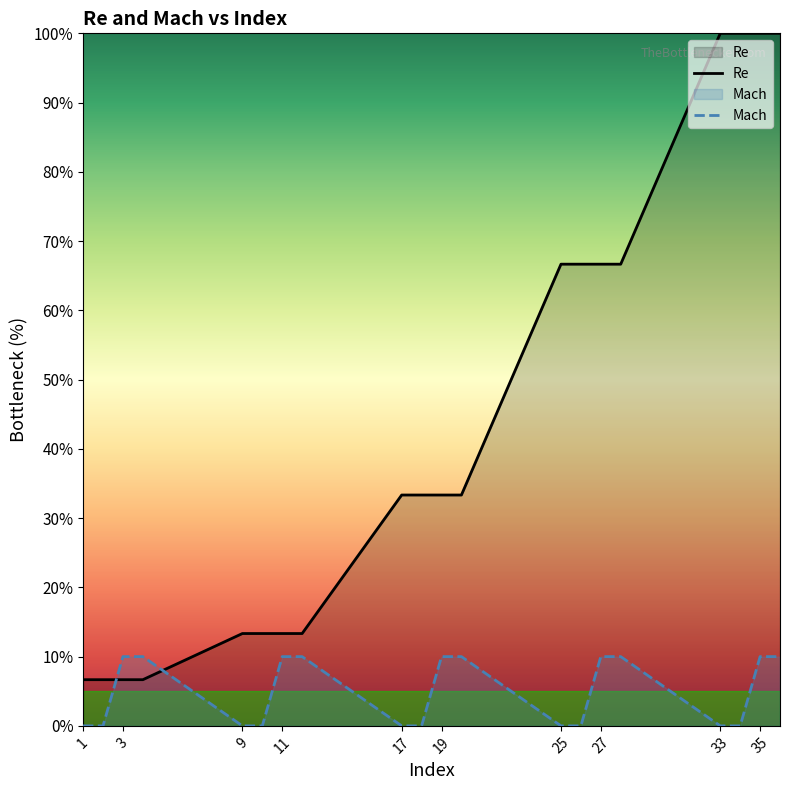

List the series in order of their peak value, lowest first.

Mach, Re